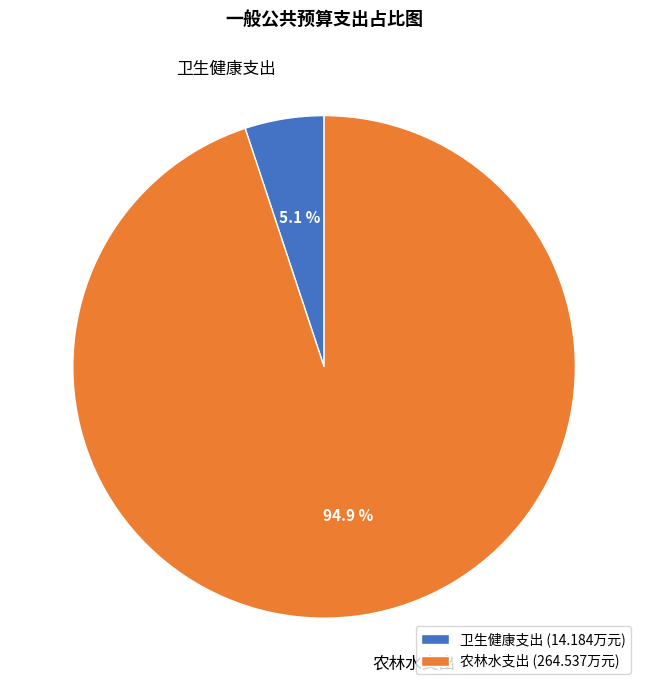

Is there a majority slice in this chart?

Yes